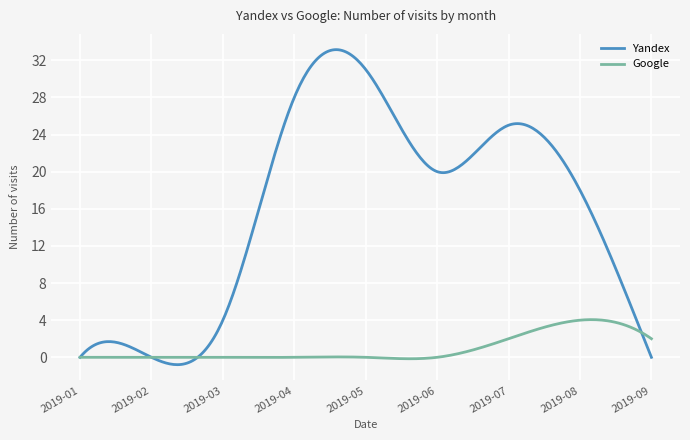

What is the sum of all Google values?

279.4